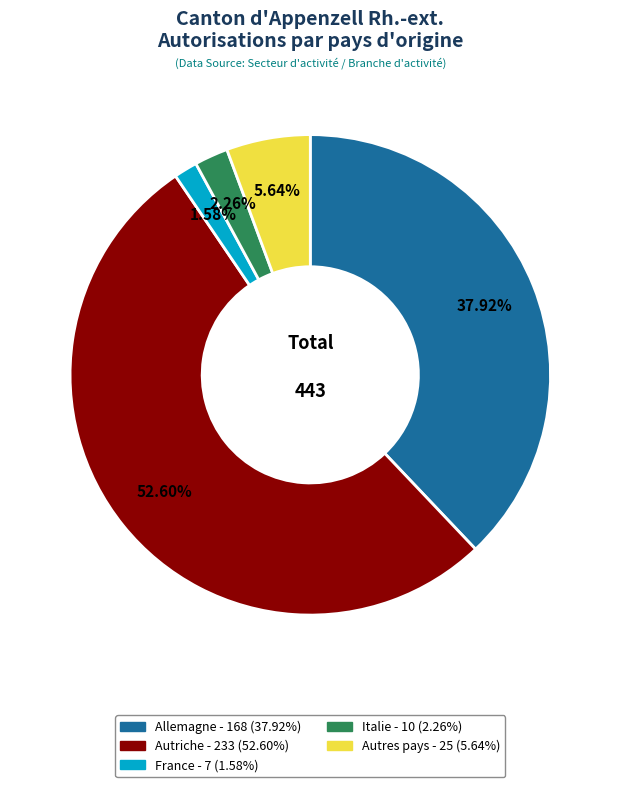

Which category has the biggest portion of the pie?

Autriche